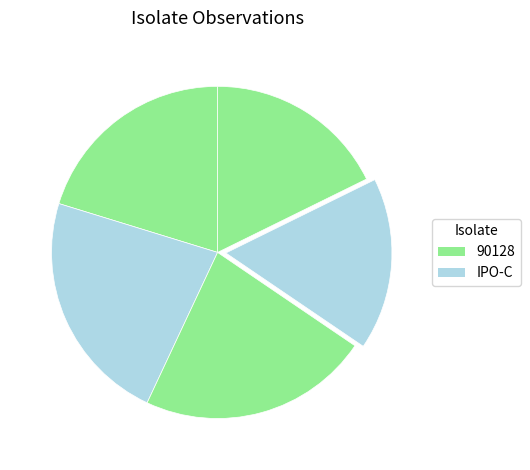

How many segments does this pie chart have?

5